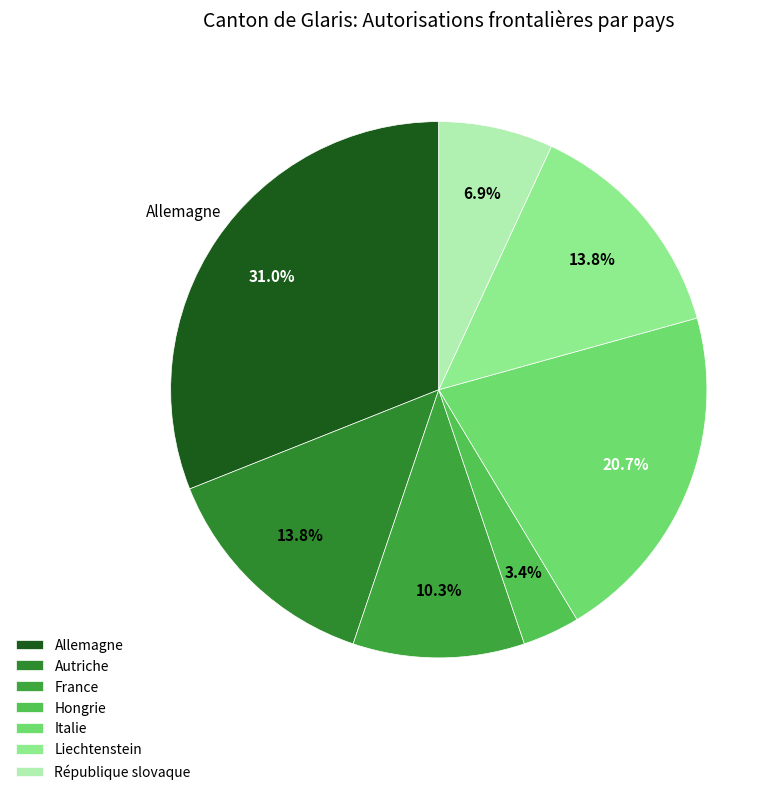

To the nearest percent, what is the combined percentage of République slovaque and Italie?

28%